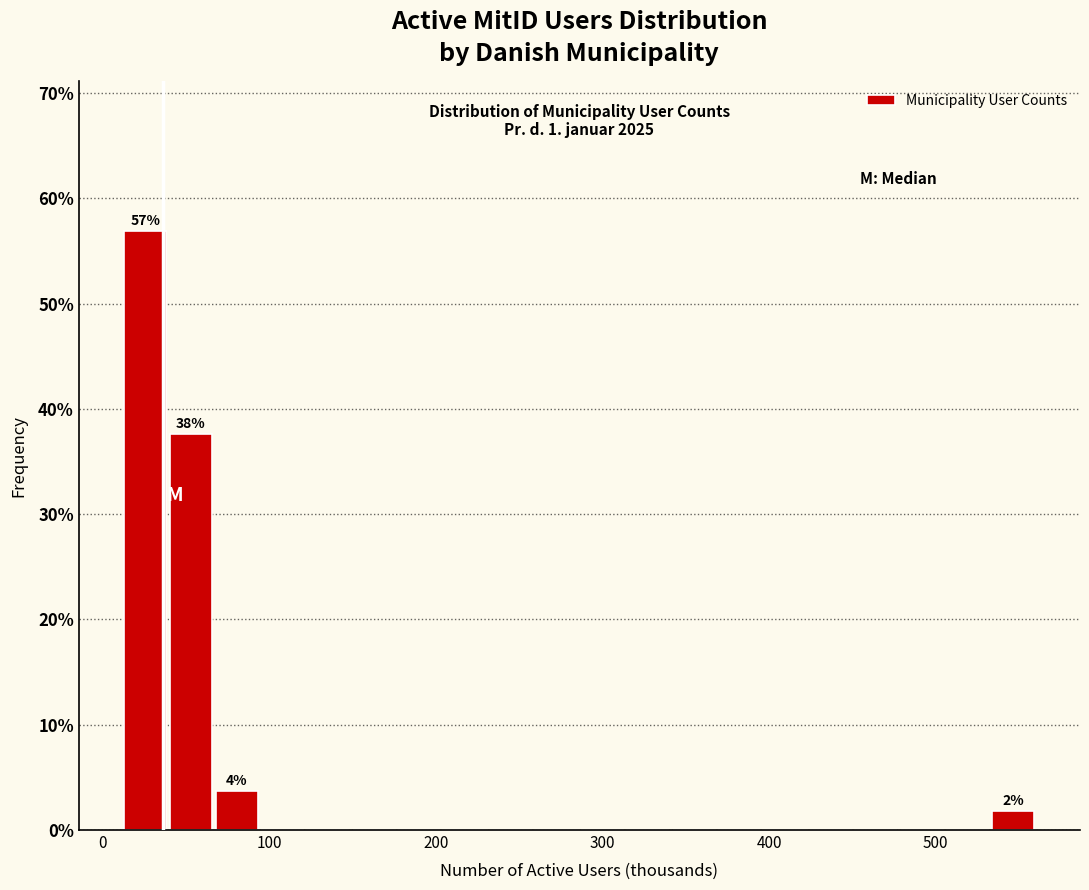

Read against the x-axis, roughly where is the centre of the tallest bar?

30